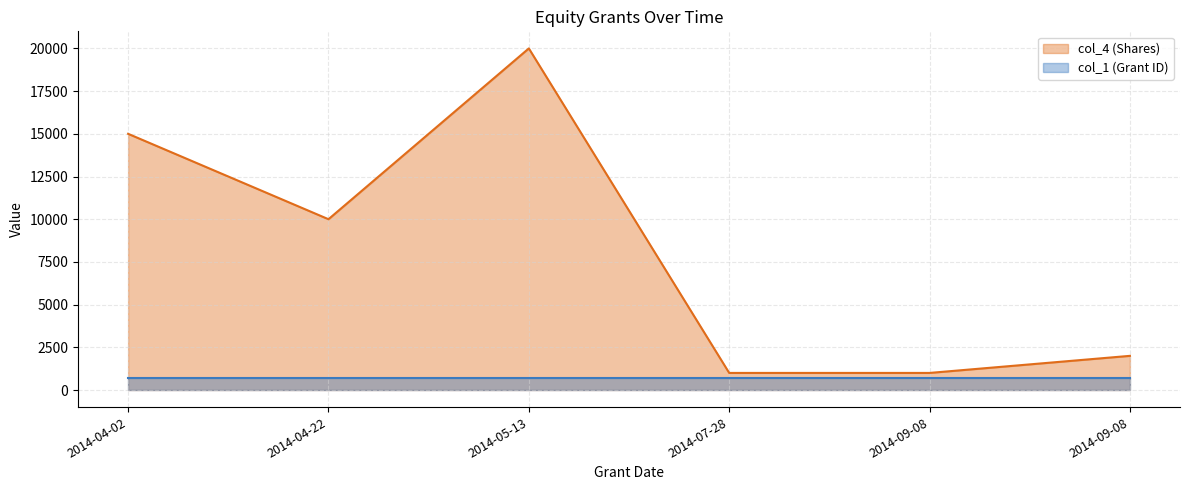

What is the change in value from 2014-04-02 to 2014-04-22?

-5000